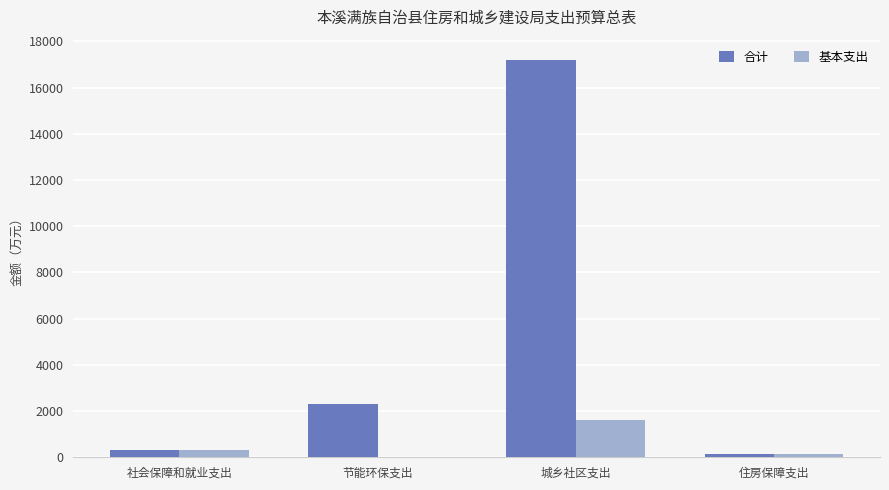

The value of 基本支出 at 城乡社区支出 is 1615.2. True or false?

True